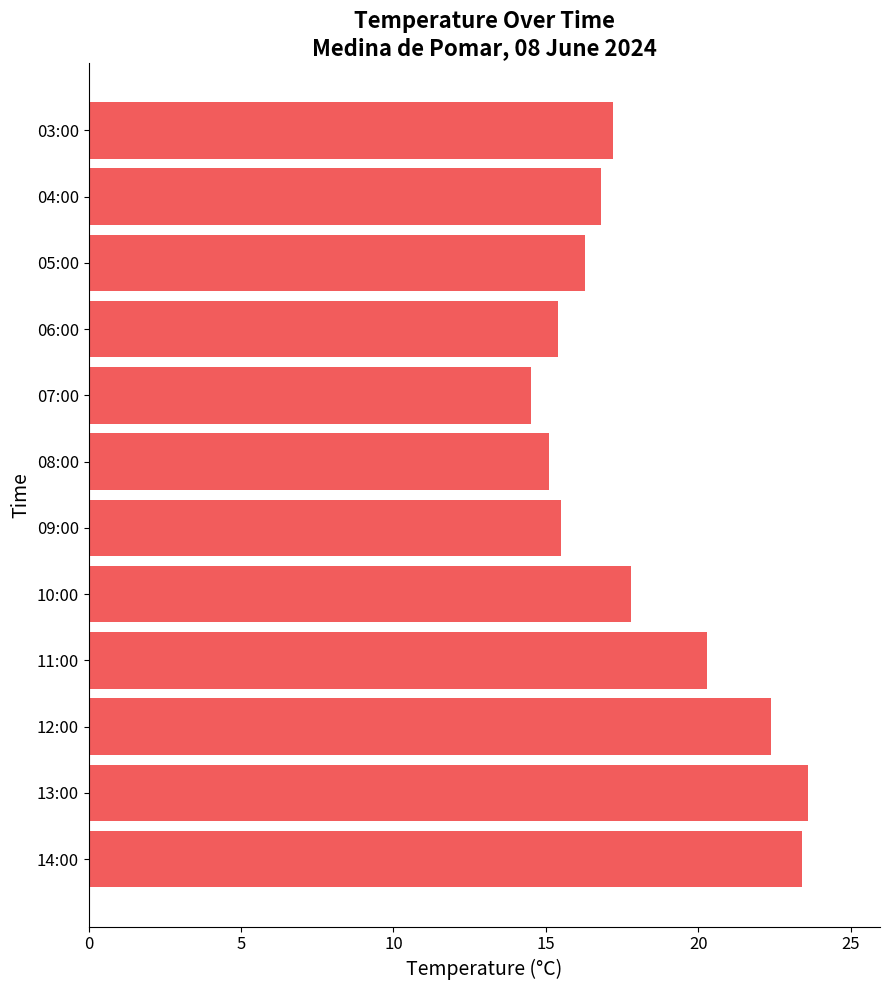

True or false: the data shows 10.9 at 03:00.

False